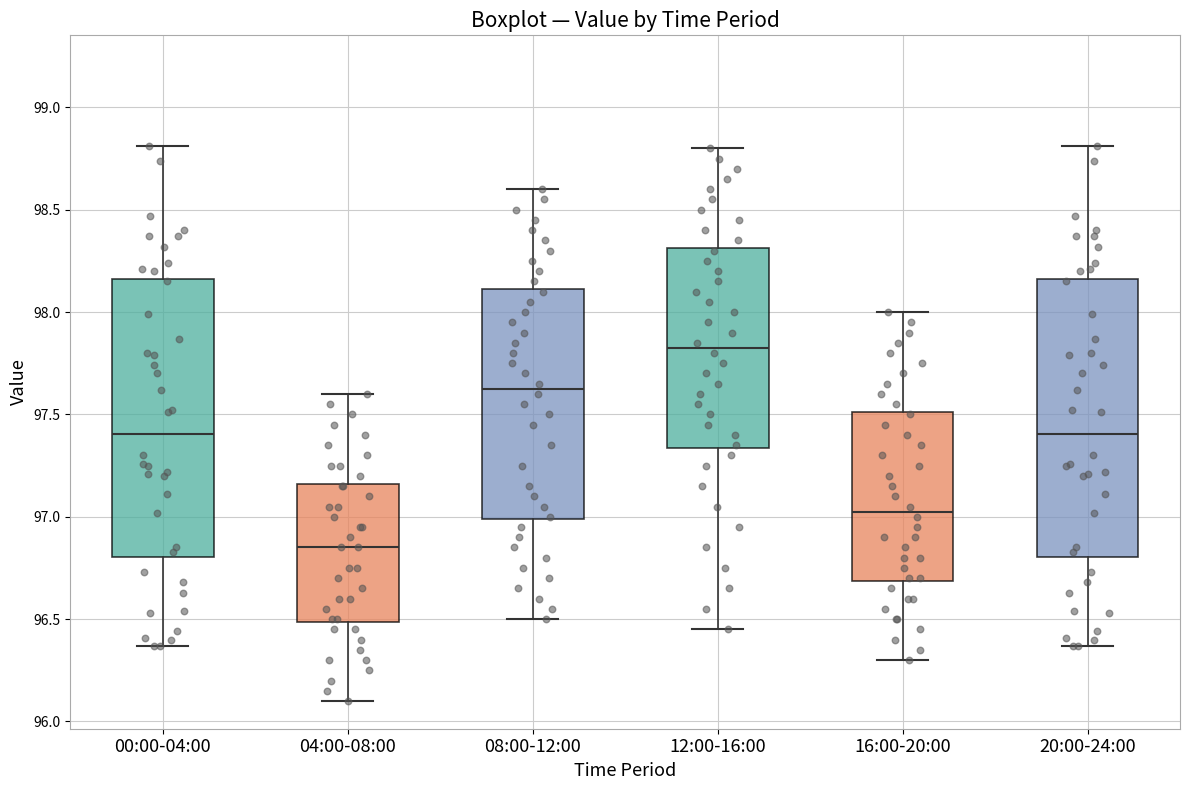

Reading left to right, read every box against the y-axis: the position of its median line, the range the box covers, and the ends of its whiskers. The values are not printed on the chart, so give them approximately, as read against the axis.

00:00-04:00: median 97.40, box 96.80 to 98.15, whiskers 96.35 to 98.80
04:00-08:00: median 96.85, box 96.50 to 97.15, whiskers 96.10 to 97.60
08:00-12:00: median 97.65, box 97.00 to 98.10, whiskers 96.50 to 98.60
12:00-16:00: median 97.85, box 97.35 to 98.30, whiskers 96.45 to 98.80
16:00-20:00: median 97.05, box 96.70 to 97.50, whiskers 96.30 to 98.00
20:00-24:00: median 97.40, box 96.80 to 98.15, whiskers 96.35 to 98.80